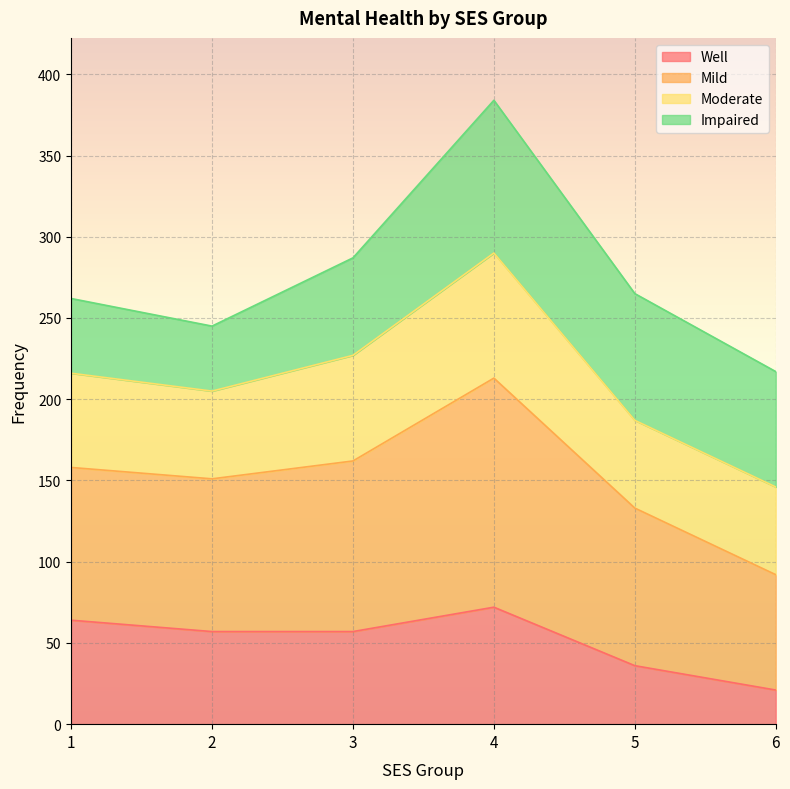

What is the value of the Well point at the 4th from the left?

72